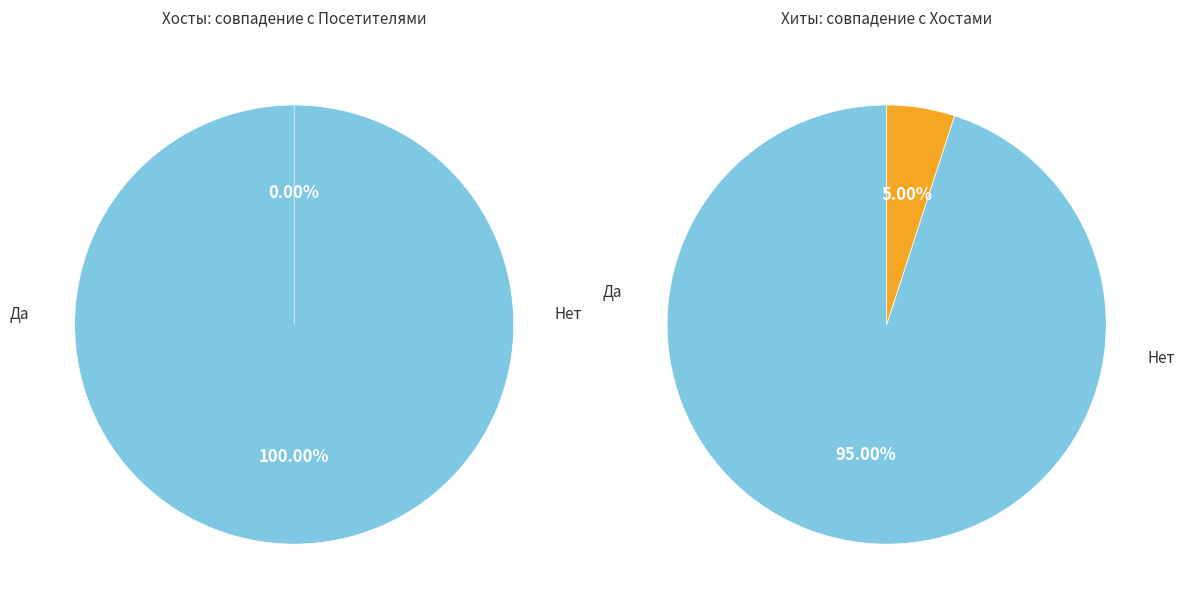

How much of the chart is everything except 15?

97.8%